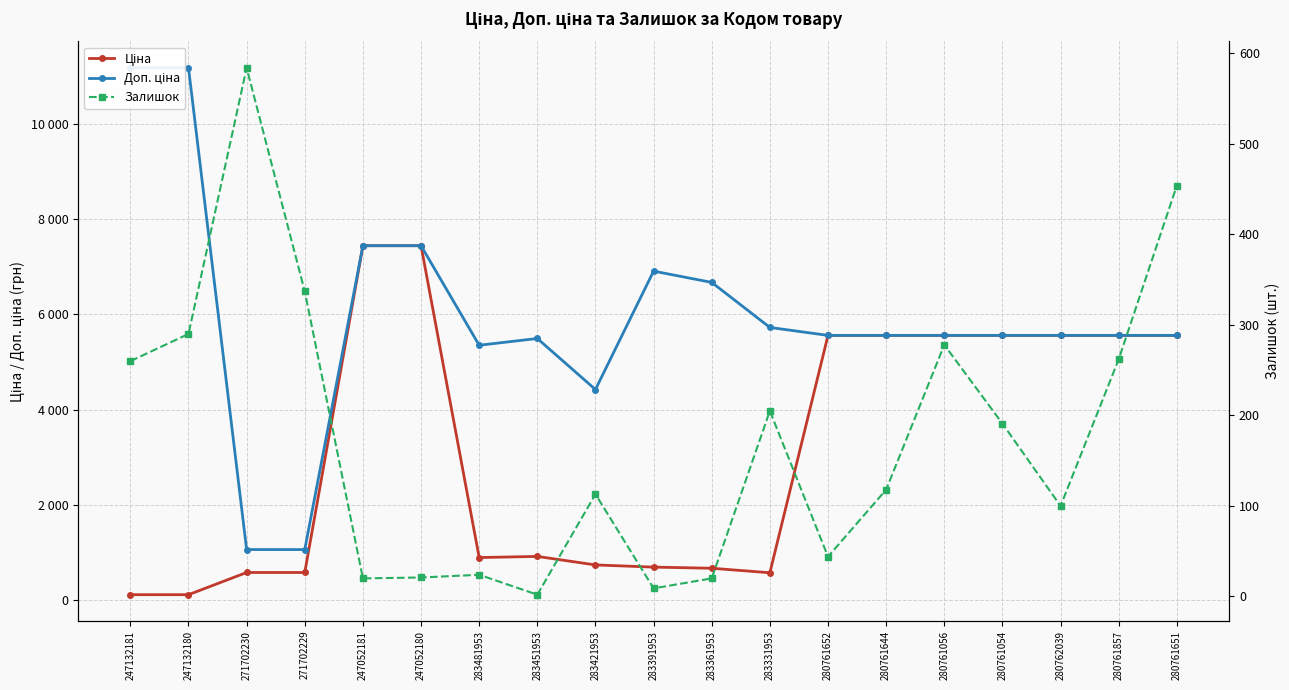

Reading left to right, extract all data points from this chart.

Ціна: 247132181=111.8	247132180=111.8	271702230=578.1	271702229=578.1	247052181=7444.6	247052180=7444.6	283481953=892.2	283451953=915.8	283421953=737.2	283391953=691.0	283361953=667.4	283331953=572.7	280761652=5560.3	280761644=5560.3	280761056=5560.3	280761054=5560.3	280762039=5560.3	280761857=5560.3	280761651=5560.3
Доп. ціна: 247132181=11182.0	247132180=11182.0	271702230=1060.0	271702229=1060.0	247052181=7444.6	247052180=7444.6	283481953=5353.1	283451953=5495.0	283421953=4423.0	283391953=6910.3	283361953=6673.6	283331953=5727.0	280761652=5560.3	280761644=5560.3	280761056=5560.3	280761054=5560.3	280762039=5560.3	280761857=5560.3	280761651=5560.3
Залишок: 247132181=260.0	247132180=290.0	271702230=584.0	271702229=337.0	247052181=20.0	247052180=21.0	283481953=24.0	283451953=2.0	283421953=113.0	283391953=9.0	283361953=20.0	283331953=205.0	280761652=44.0	280761644=118.0	280761056=278.0	280761054=191.0	280762039=100.0	280761857=262.0	280761651=454.0